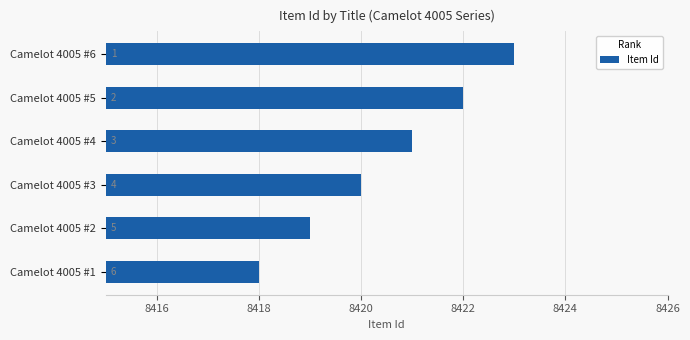

Are the bars horizontal?

Yes